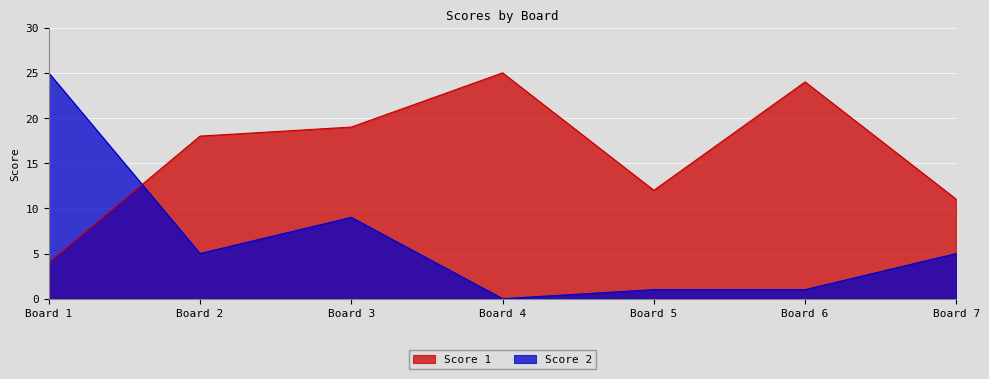

In Score 2, how many points are higher than both neighbors (excluding endpoints)?

1